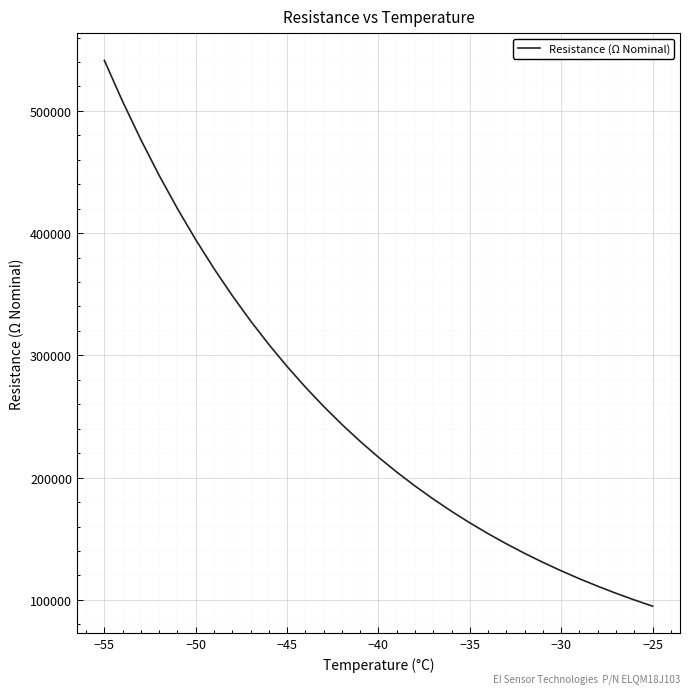

What is the maximum value shown in the chart?

541200